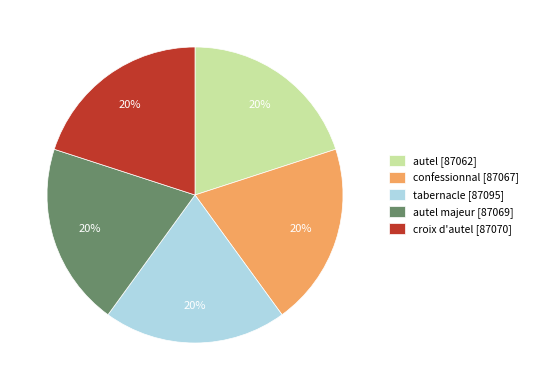

Does any single category account for the majority?

No